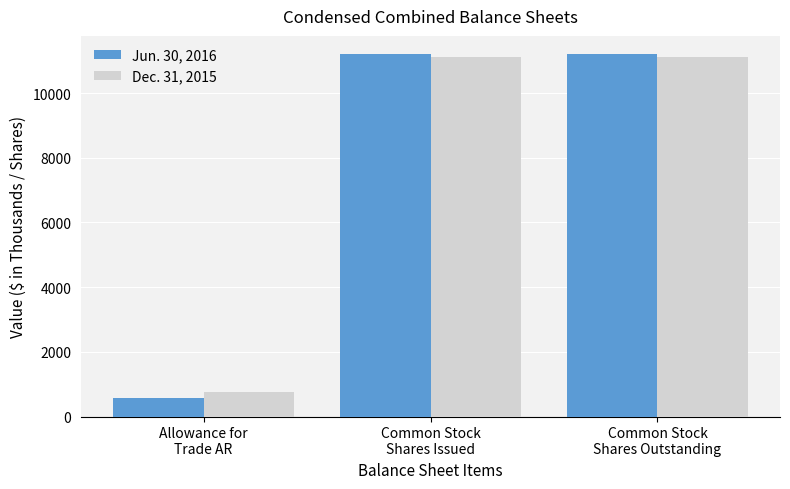

Reading left to right, list all the values displayed in this chart.

Jun. 30, 2016: Allowance for
Trade AR=559	Common Stock
Shares Issued=11208	Common Stock
Shares Outstanding=11208
Dec. 31, 2015: Allowance for
Trade AR=764	Common Stock
Shares Issued=11102	Common Stock
Shares Outstanding=11102